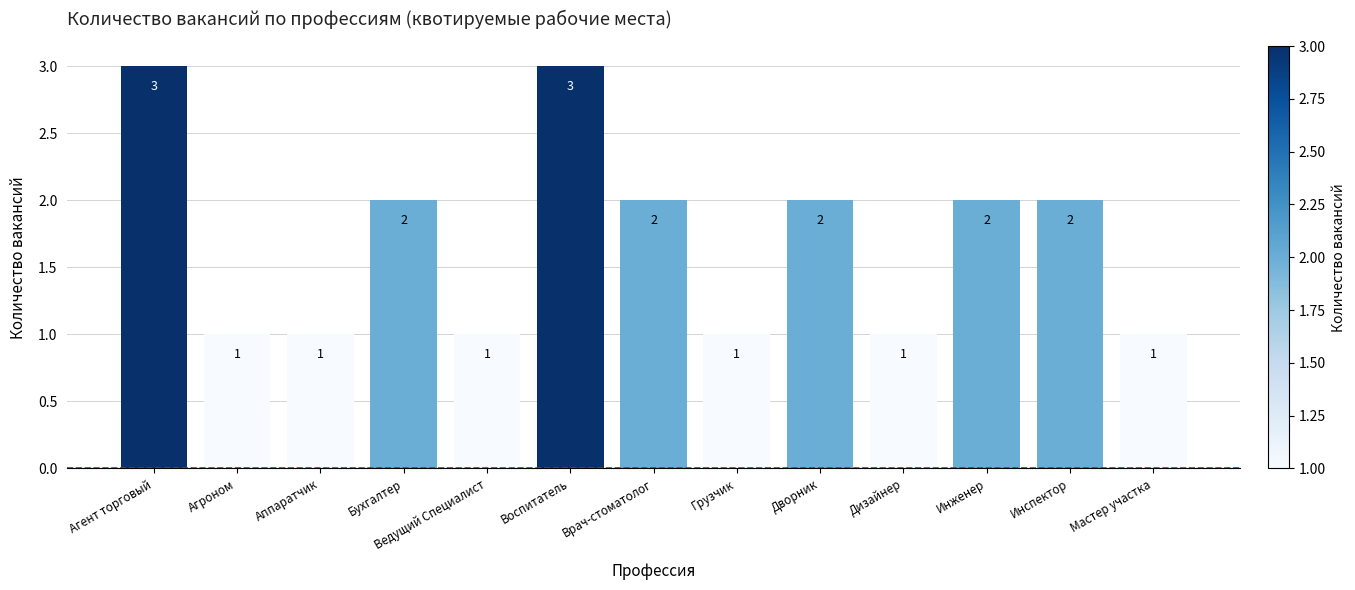

At which label does the data first exceed 2?

Агент торговый